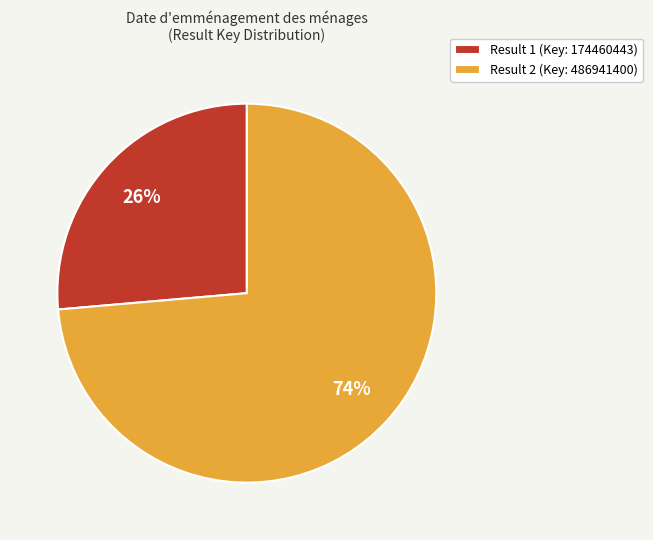

What is the ratio of the value at Result 2 (Key: 486941400) to the value at Result 1 (Key: 174460443)?

2.8